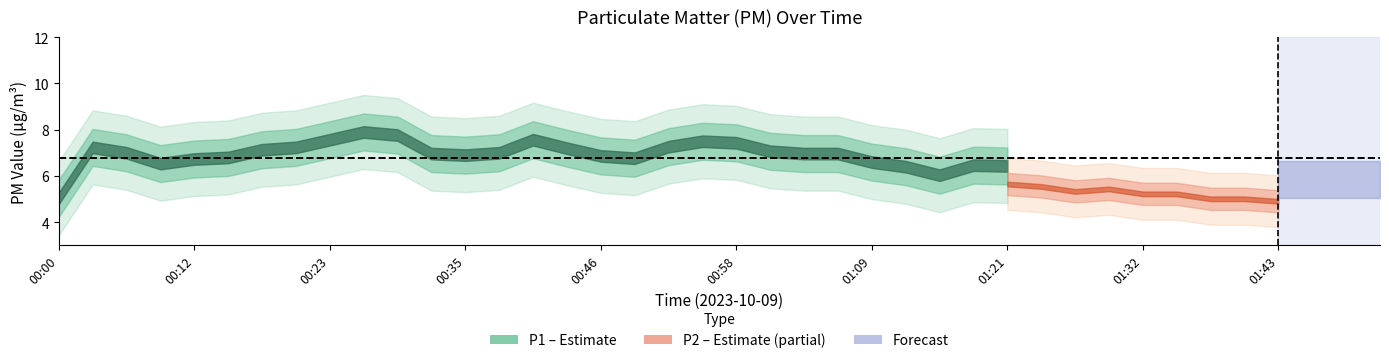

Which label corresponds to the smallest value in the chart?

01:35